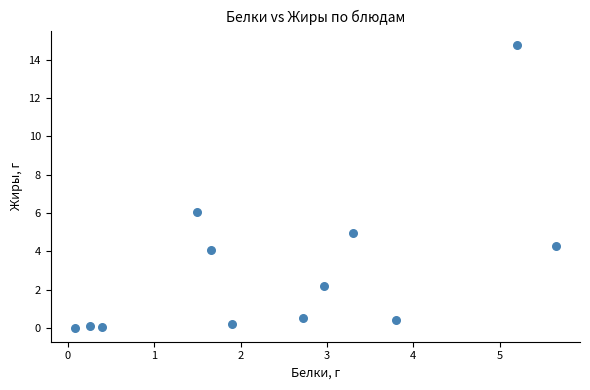

What is the average Y value?

3.1